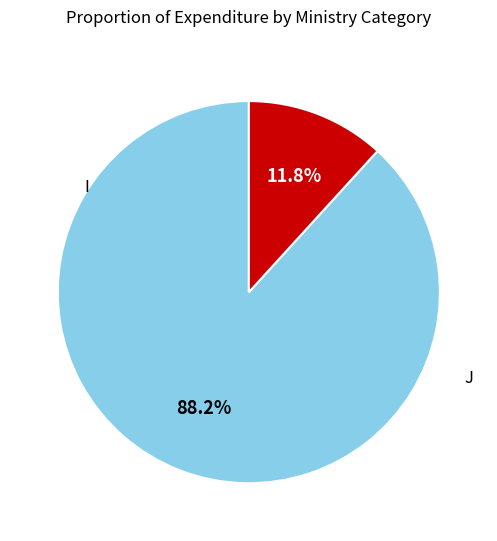

Is there a majority slice in this chart?

Yes